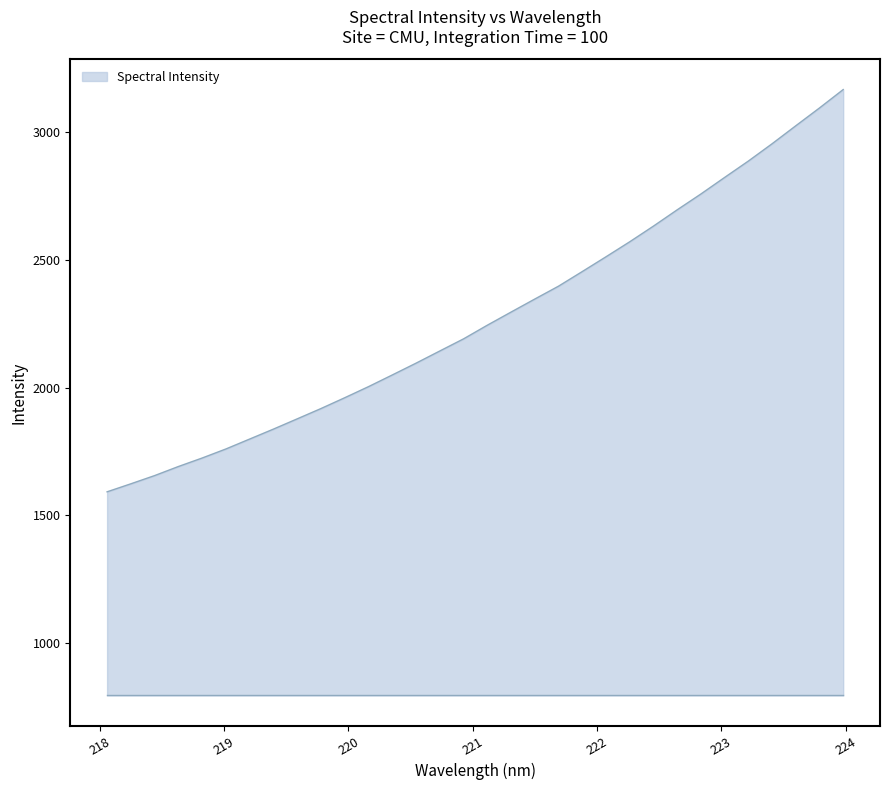

What is the difference between the maximum and minimum values?

1572.7